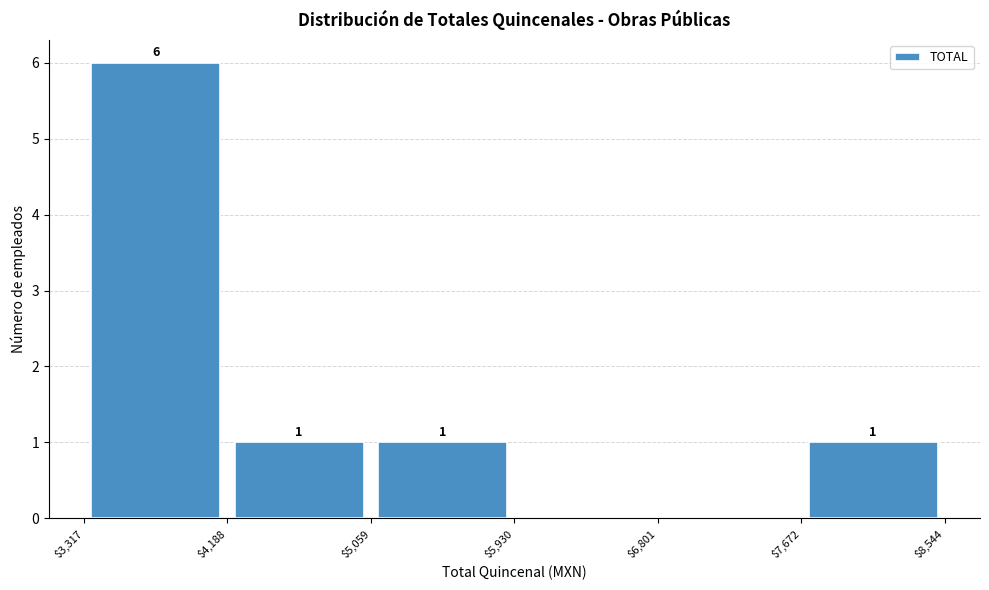

Over which range of the x-axis is the bar tallest?

$3,317 to $4,188